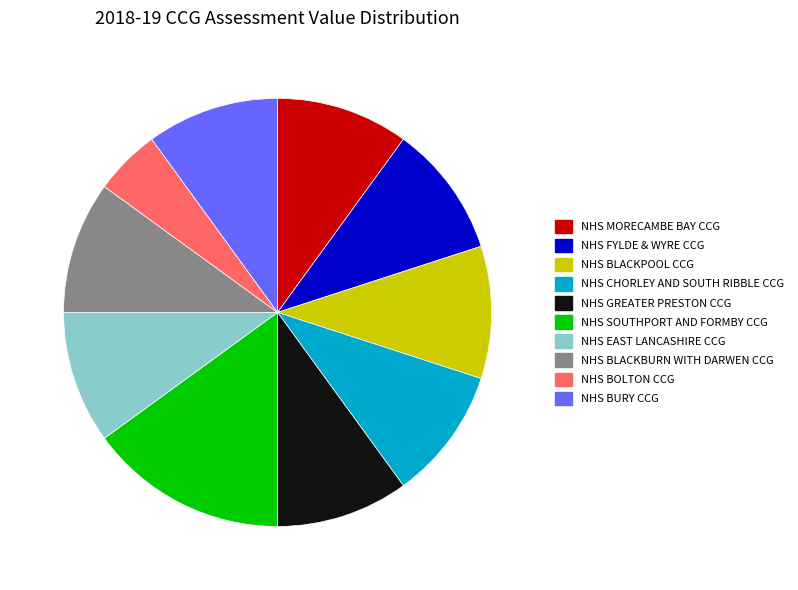

How many slices are in this pie chart?

10